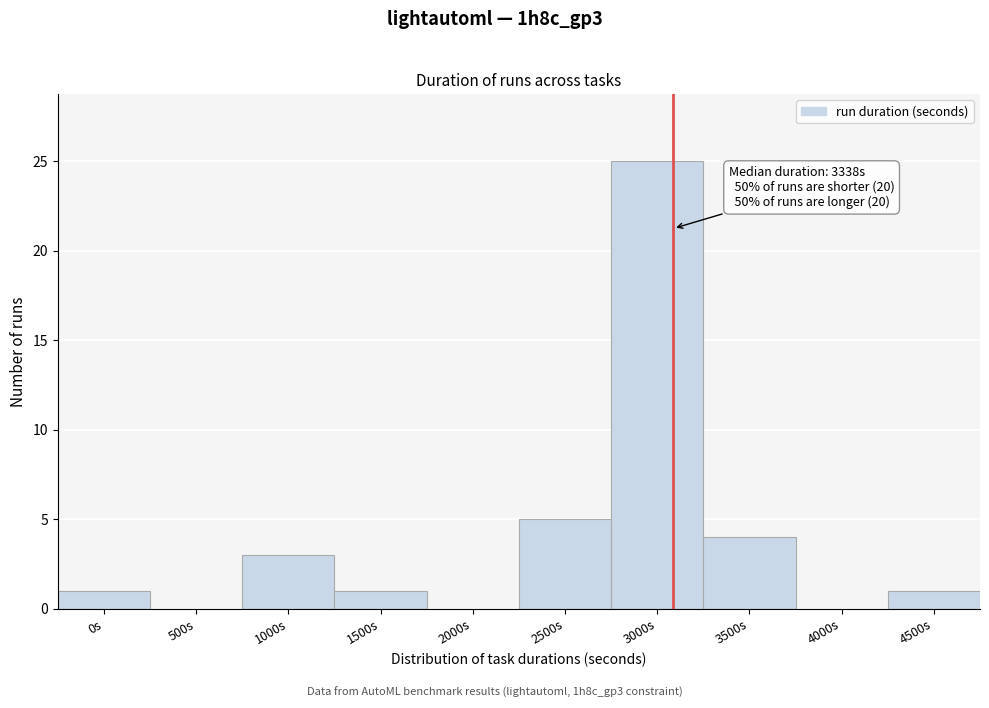

Reading left to right, what are all the values shown in this chart?

0s=1	500s=0	1000s=3	1500s=1	2000s=0	2500s=5	3000s=25	3500s=4	4000s=0	4500s=1